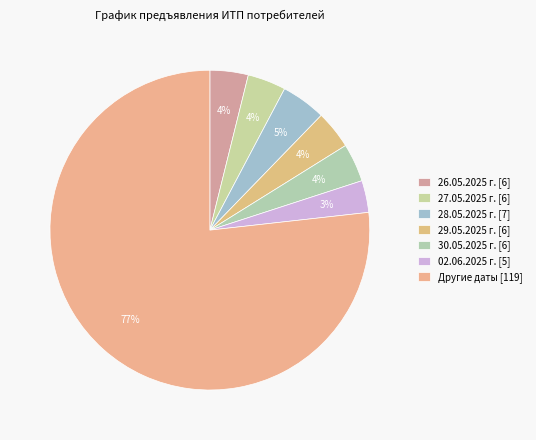

To the nearest percent, what is the average slice percentage?

14%